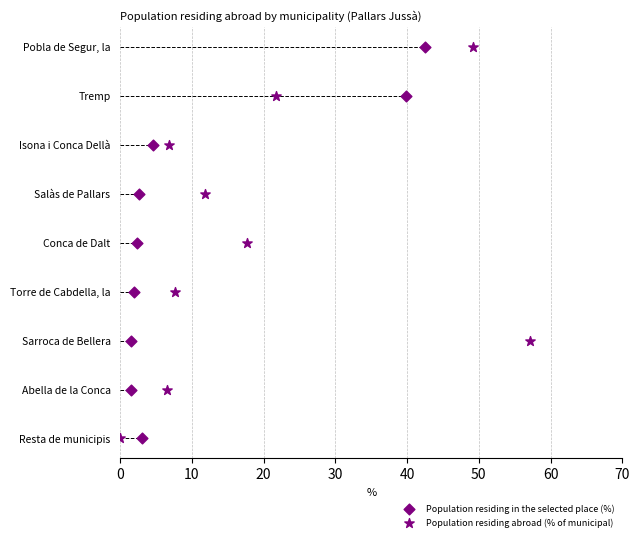

Which series has the widest spread of Y values?

Population residing in the selected place (%)